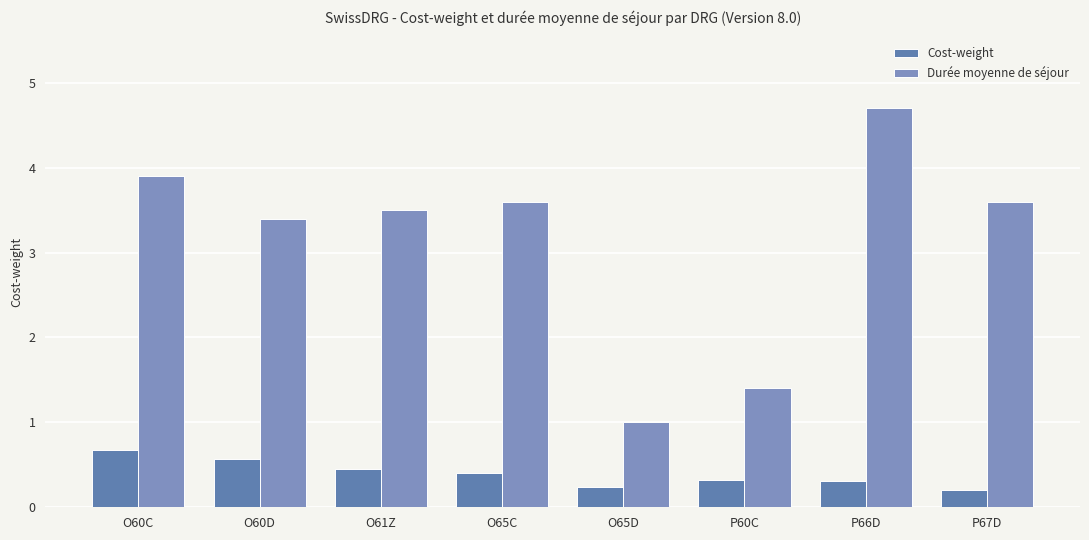

At O60C, list the series in order from smallest to largest.

Cost-weight, Durée moyenne de séjour